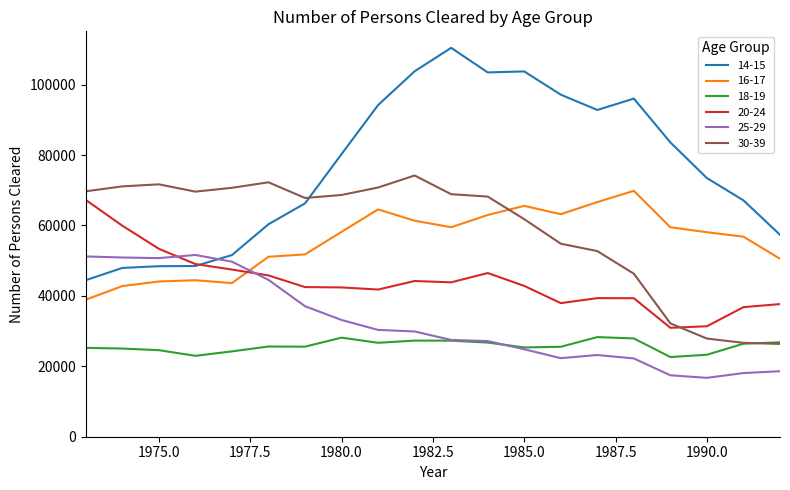

How many times do 20-24 and 25-29 cross each other?

2